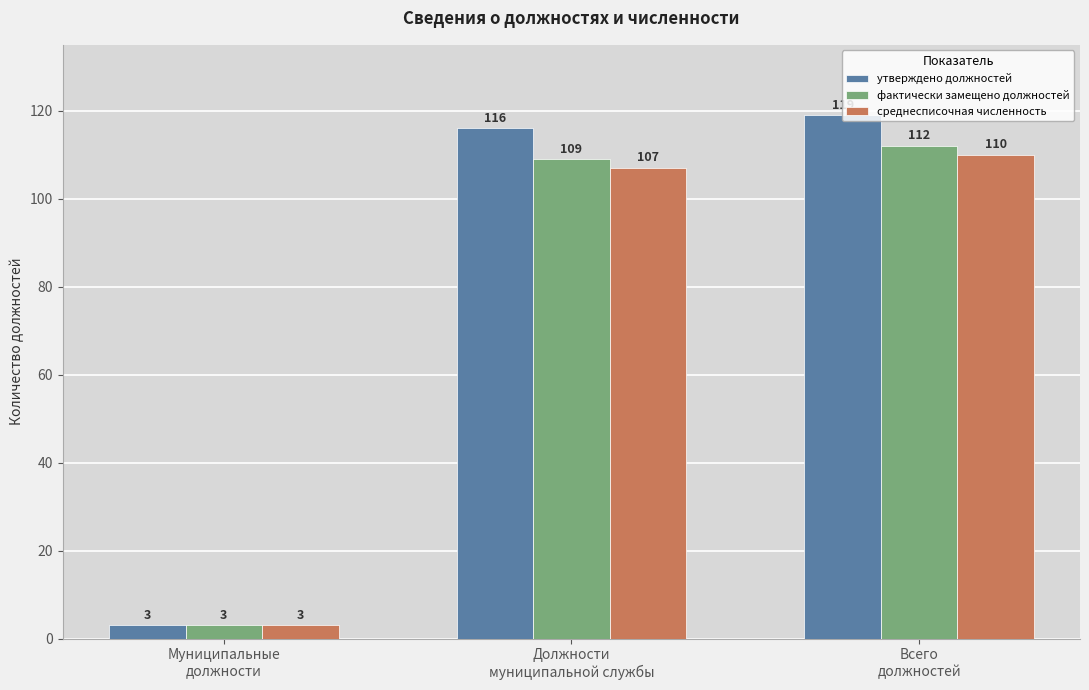

Between Муниципальные
должности and Должности
муниципальной службы, which series saw the biggest shift?

утверждено должностей